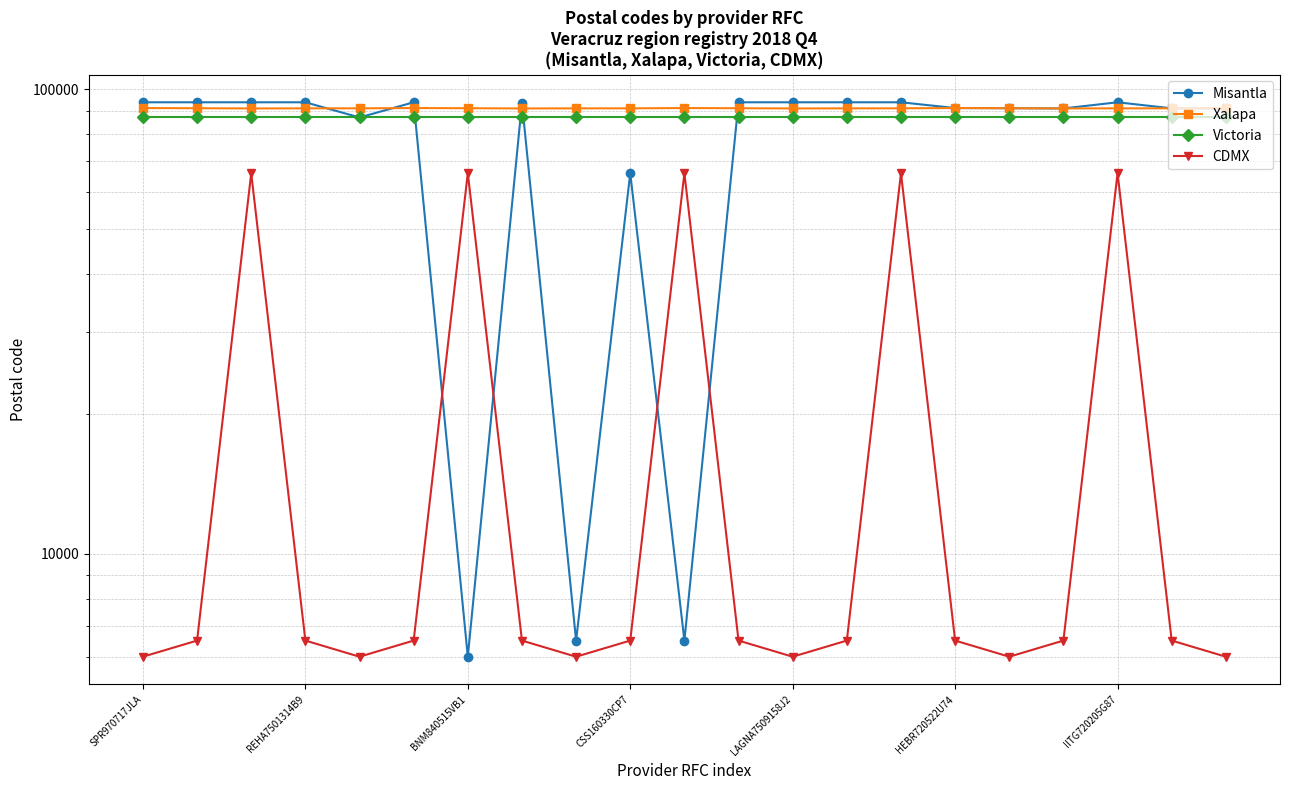

Does the chart have visible grid lines?

Yes